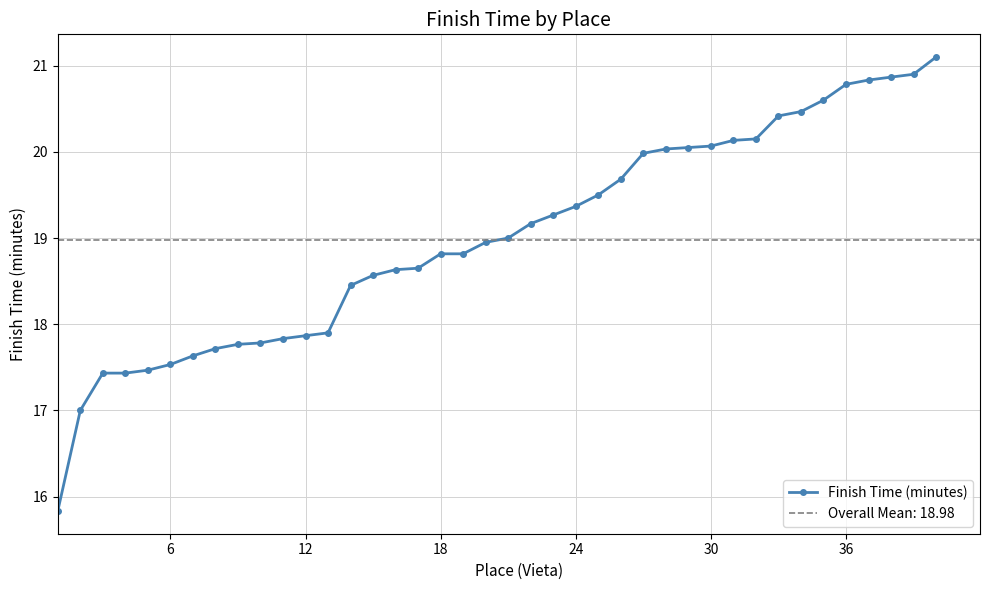

Is it true that Finish Time (minutes) equals 19.4 at 24?

True